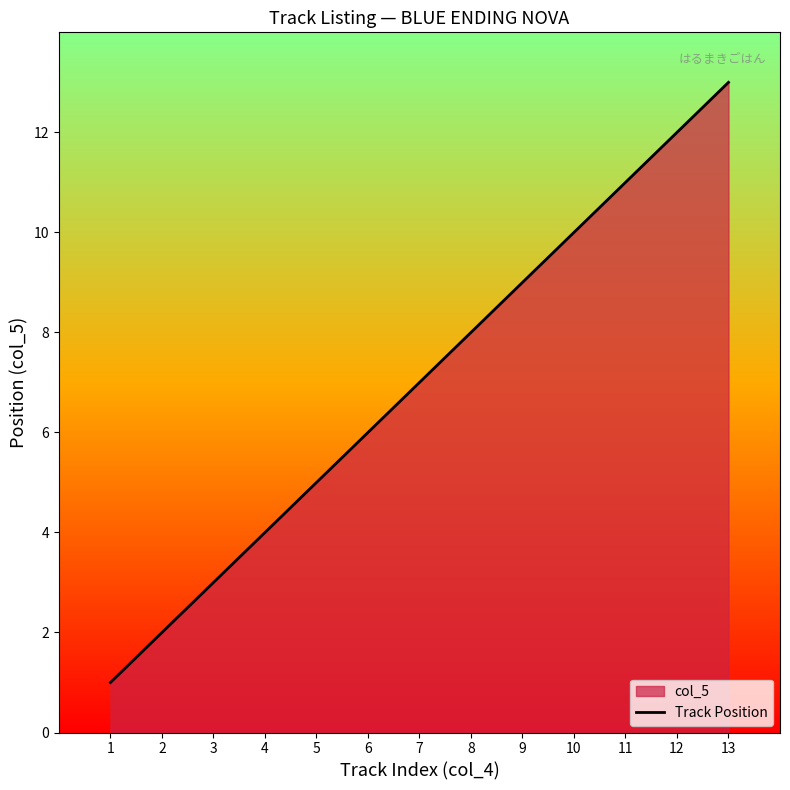

What is the sum of all values?

91